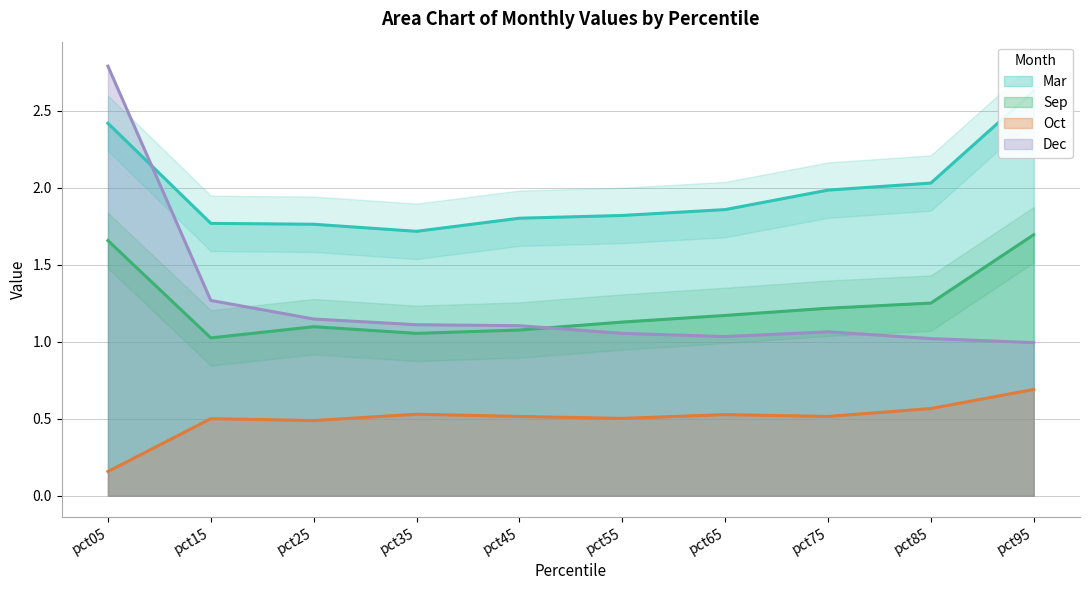

Is the value of Mar at pct95 greater than the value of Dec at pct05?

No